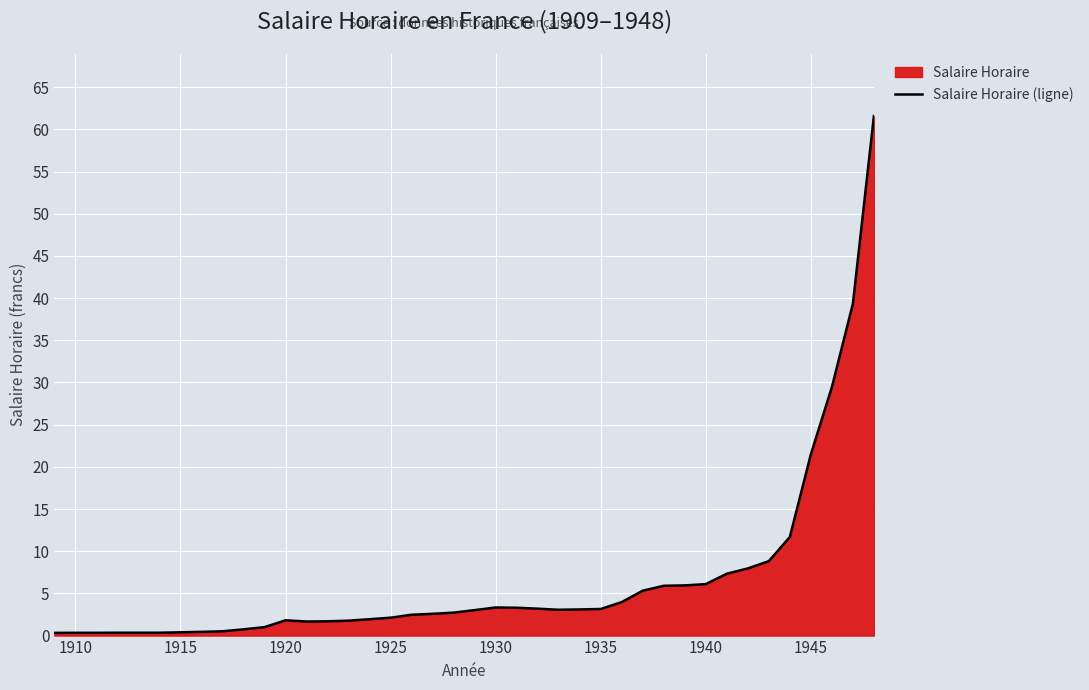

What is the average value?

6.5